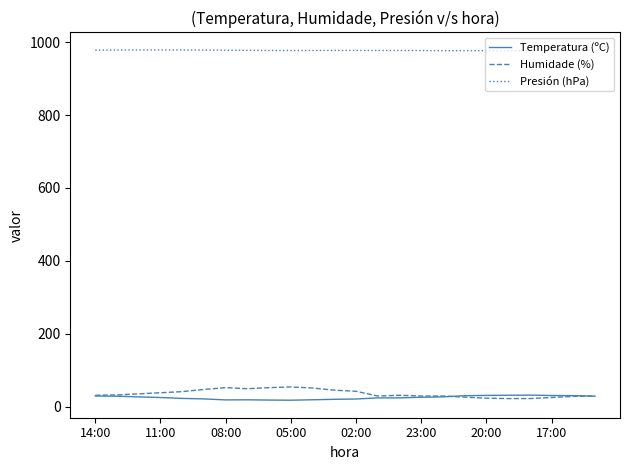

Which series has the largest total across all categories?

Presión (hPa)